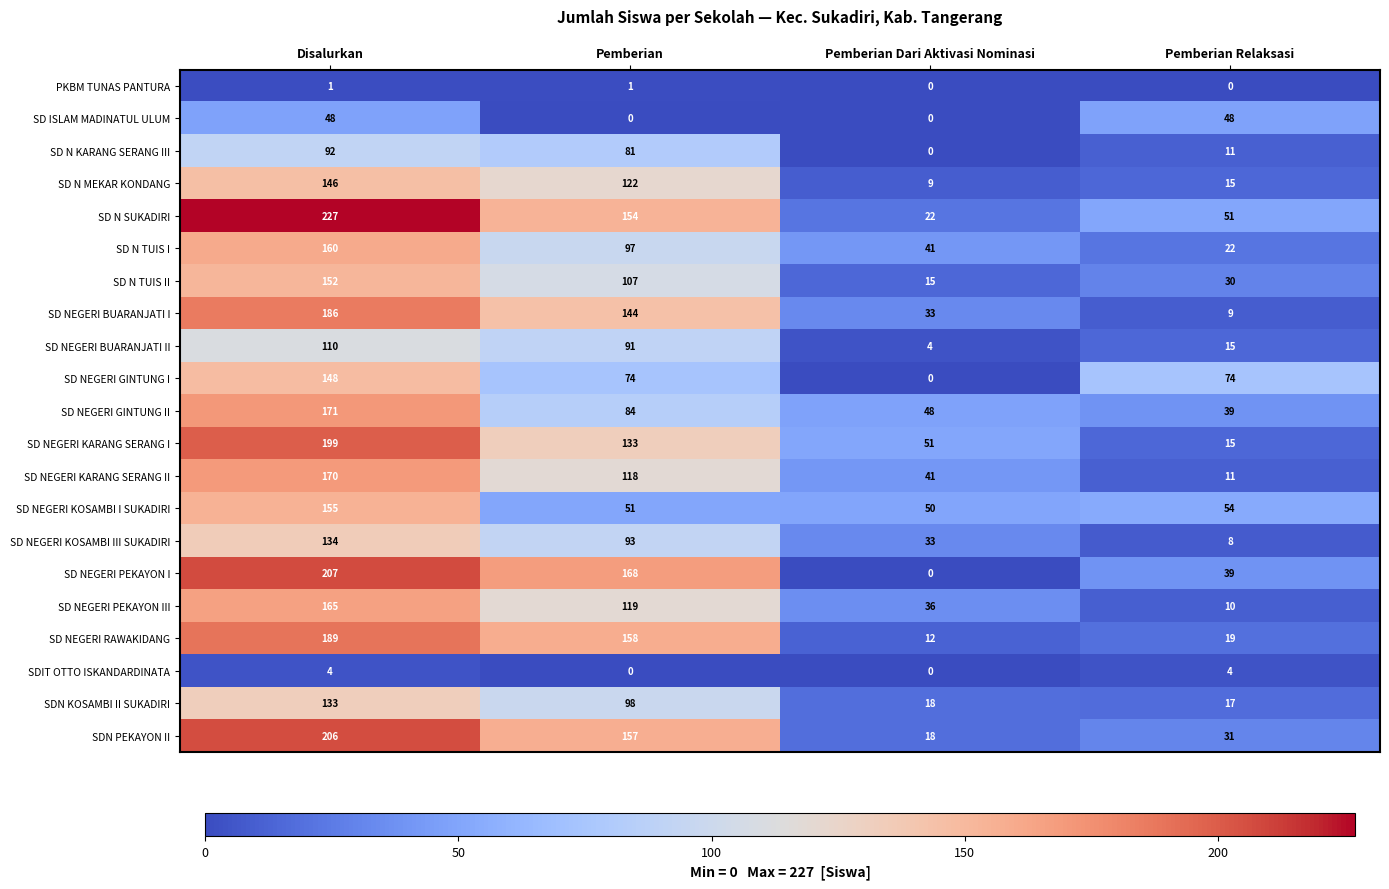

List the series in order of their peak value, lowest first.

PKBM TUNAS PANTURA, SDIT OTTO ISKANDARDINATA, SD ISLAM MADINATUL ULUM, SD N KARANG SERANG III, SD NEGERI BUARANJATI II, SDN KOSAMBI II SUKADIRI, SD NEGERI KOSAMBI III SUKADIRI, SD N MEKAR KONDANG, SD NEGERI GINTUNG I, SD N TUIS II, SD NEGERI KOSAMBI I SUKADIRI, SD N TUIS I, SD NEGERI PEKAYON III, SD NEGERI KARANG SERANG II, SD NEGERI GINTUNG II, SD NEGERI BUARANJATI I, SD NEGERI RAWAKIDANG, SD NEGERI KARANG SERANG I, SDN PEKAYON II, SD NEGERI PEKAYON I, SD N SUKADIRI